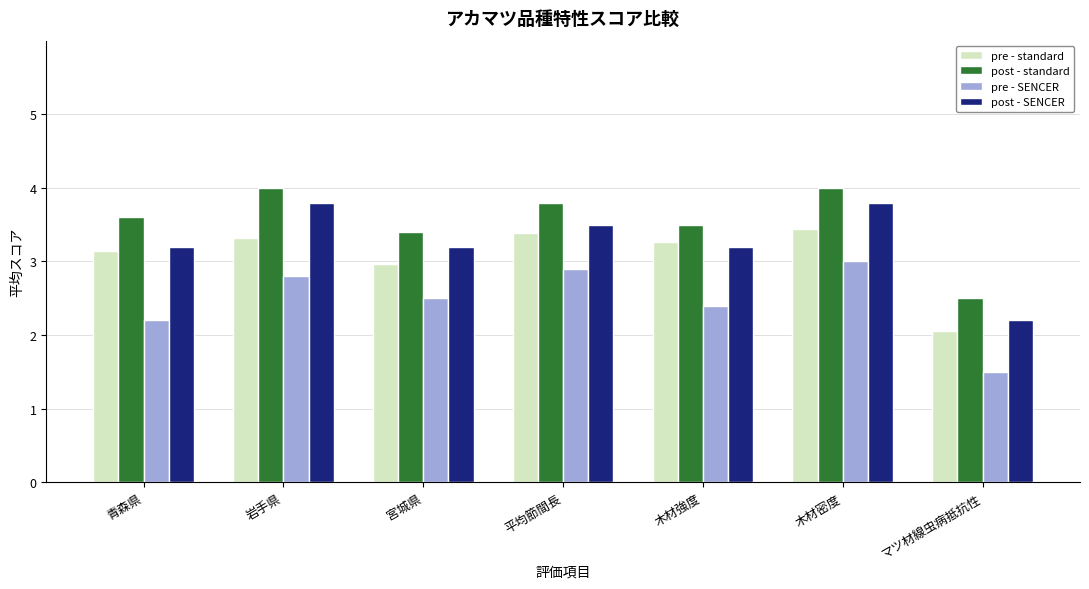

Rank the series by their average value, from highest to lowest.

post - standard, post - SENCER, pre - standard, pre - SENCER